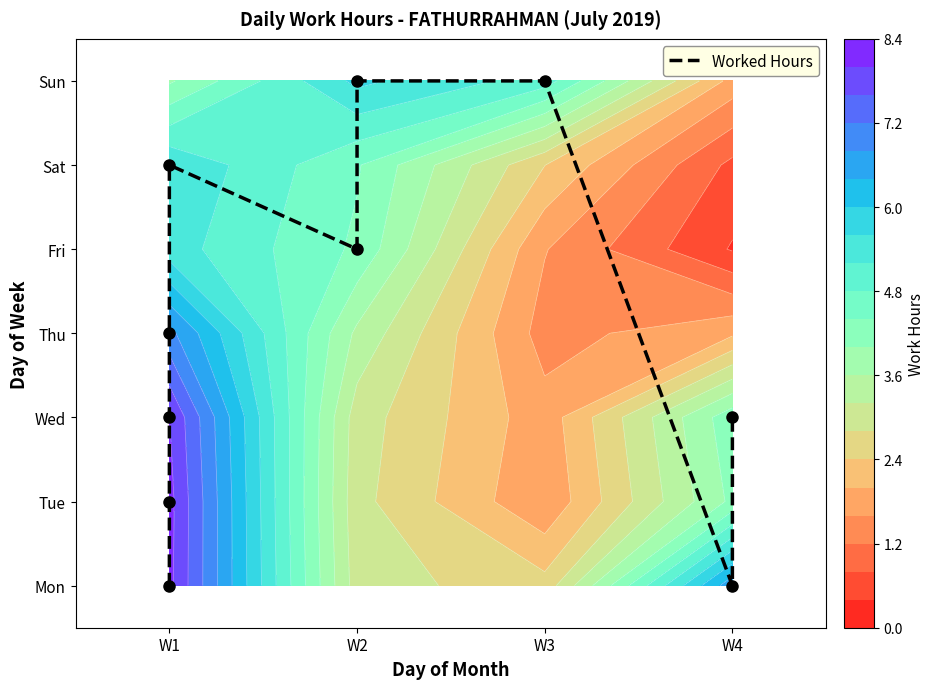

Reading right to left, list all the values displayed in this chart.

2	0	6	6	4	5	3	2	1	0